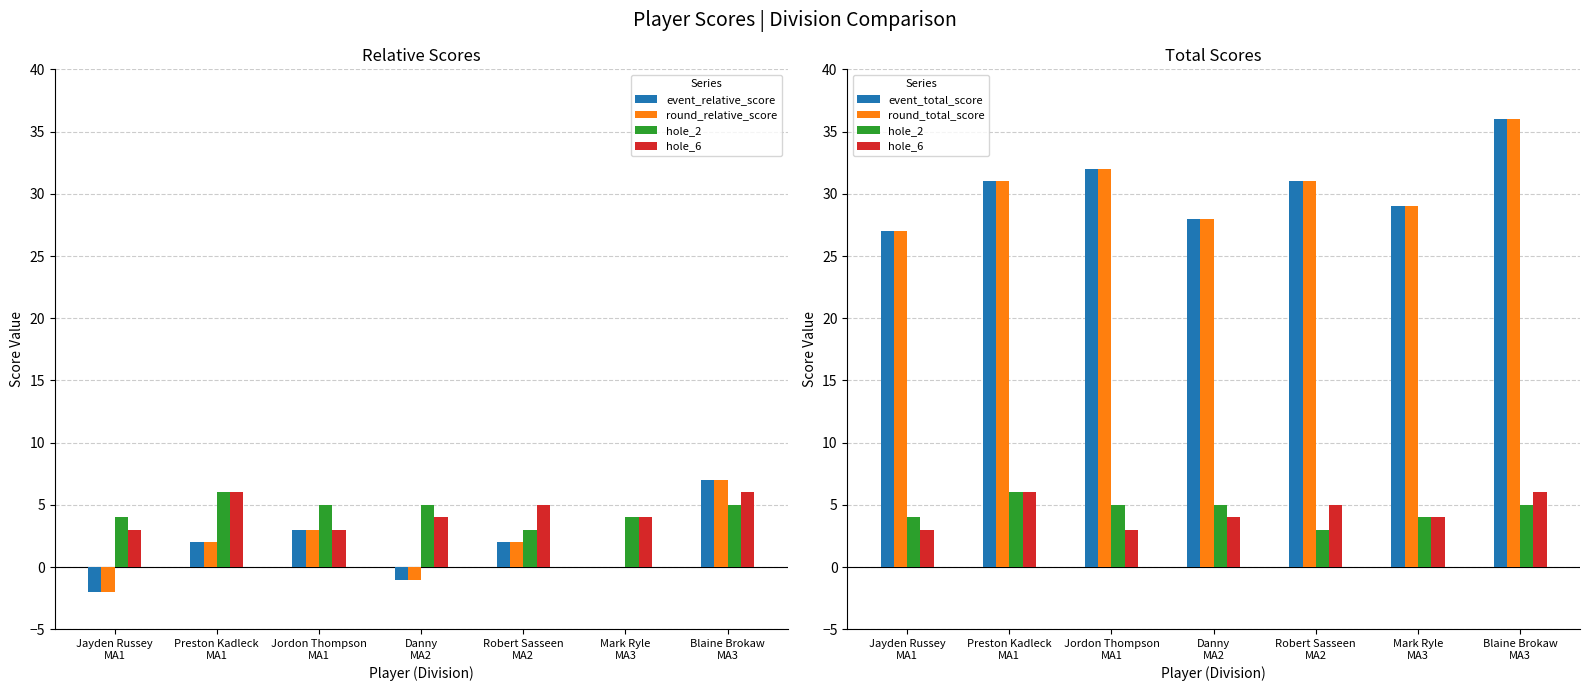

Between Jayden Russey
MA1 and Mark Ryle
MA3, which series saw the biggest shift?

event_relative_score